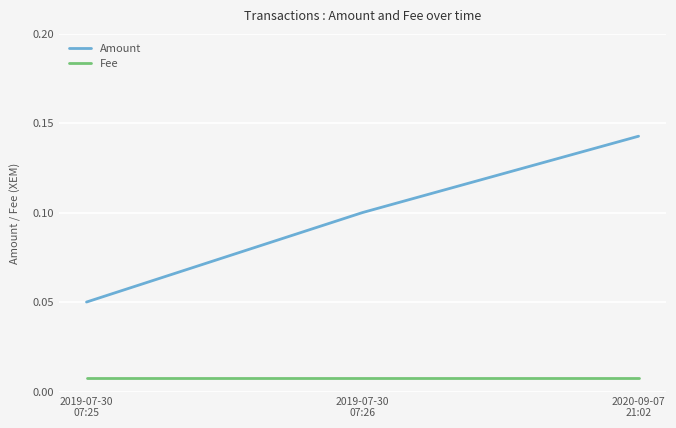

Which series has the largest total across all categories?

Amount